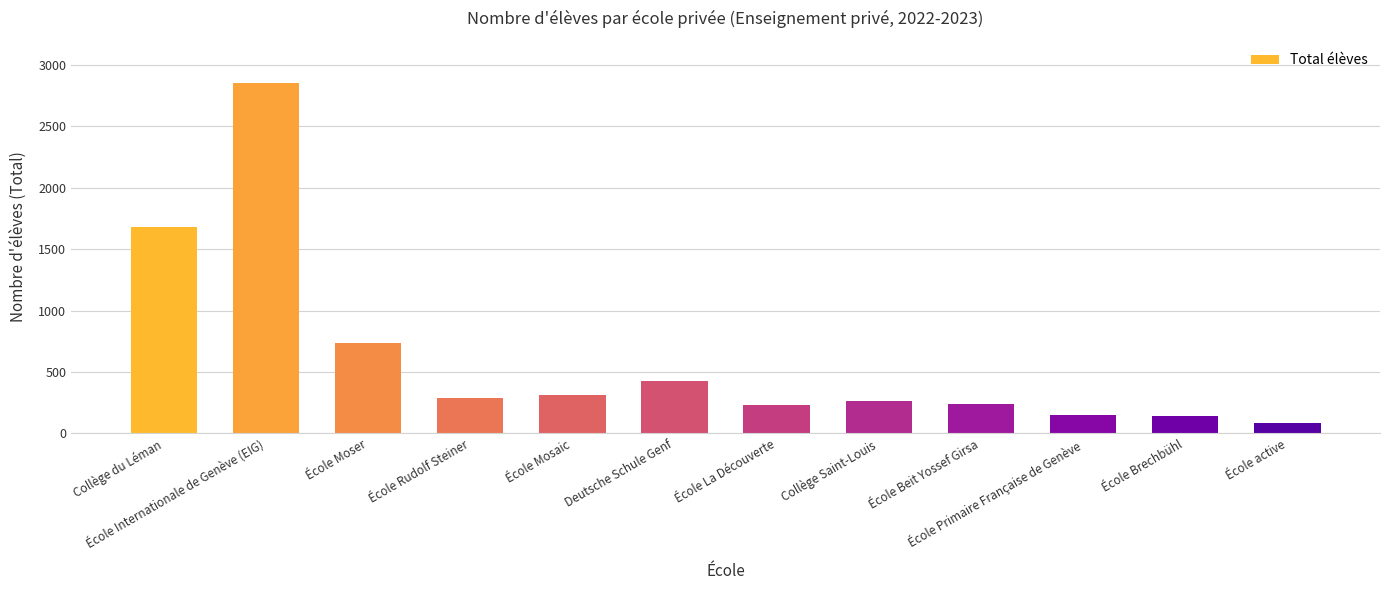

Which label corresponds to the largest value in the chart?

École Internationale de Genève (EIG)